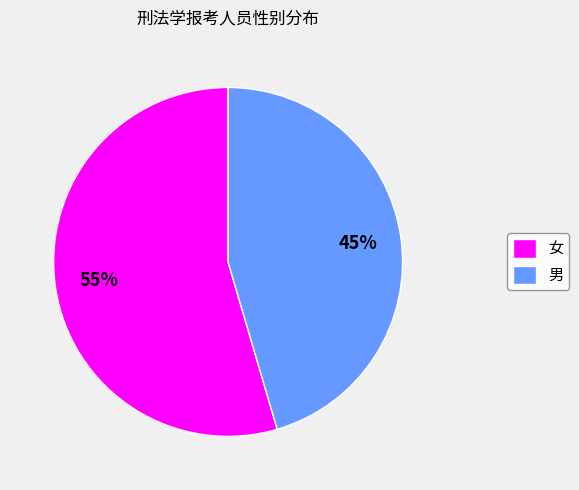

To the nearest percent, what is the average slice percentage?

50%